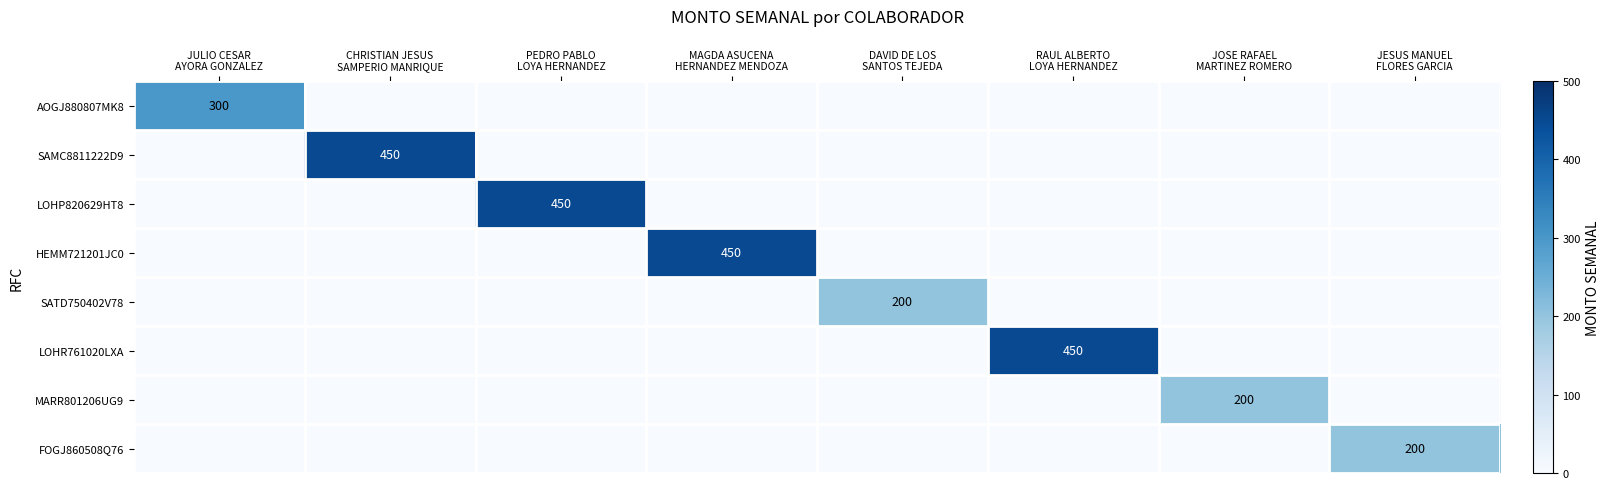

Where is FOGJ860508Q76 nearest to the value 100?

JULIO CESAR AYORA GONZALEZ